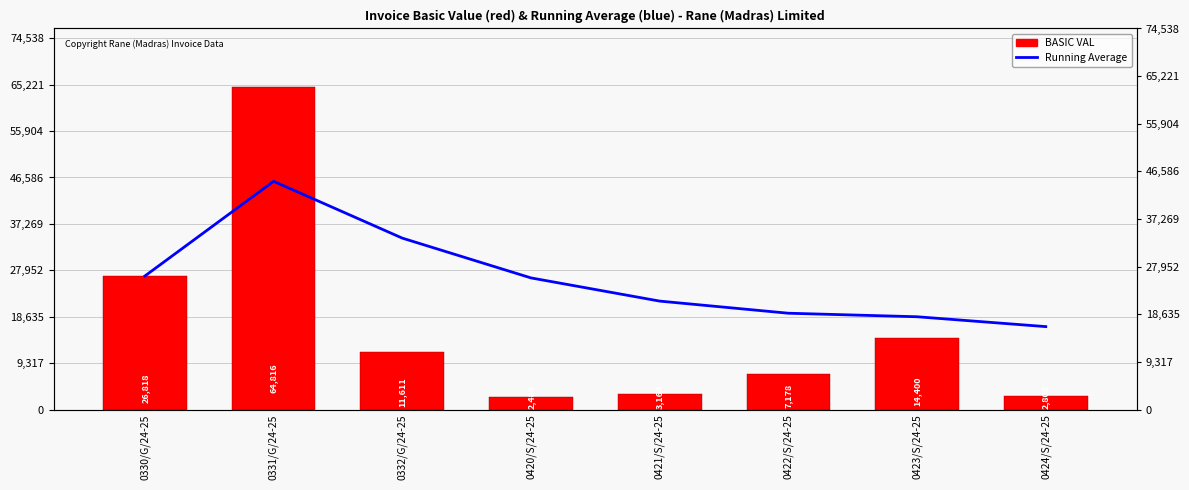

The value of BASIC VAL at 0423/S/24-25 is 8335.1. True or false?

False